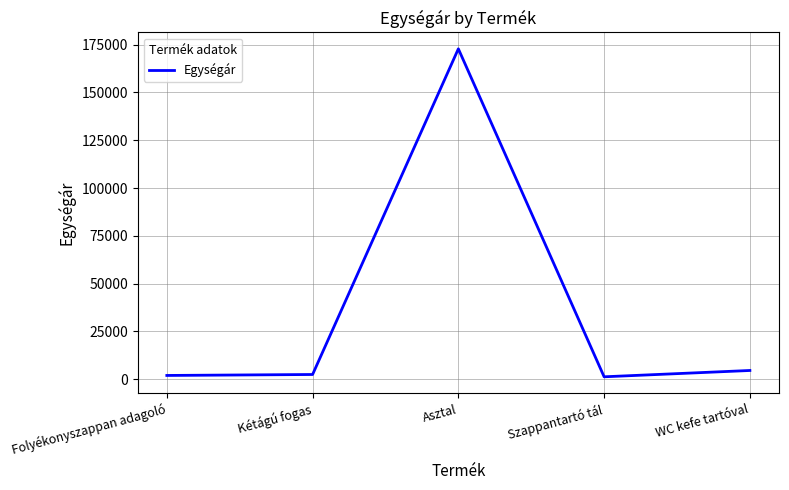

What is the maximum value shown in the chart?

172800